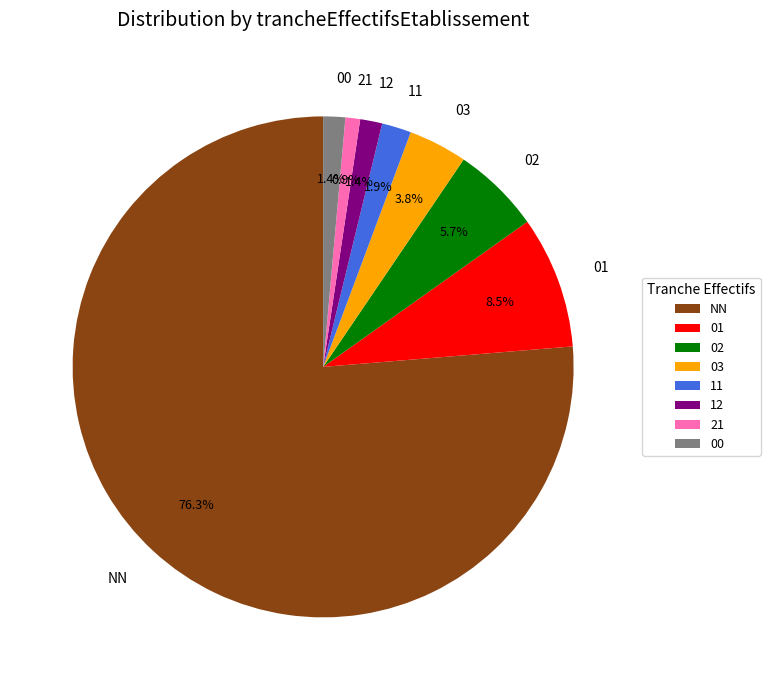

What percentage is the 11 slice, to the nearest percent?

2%